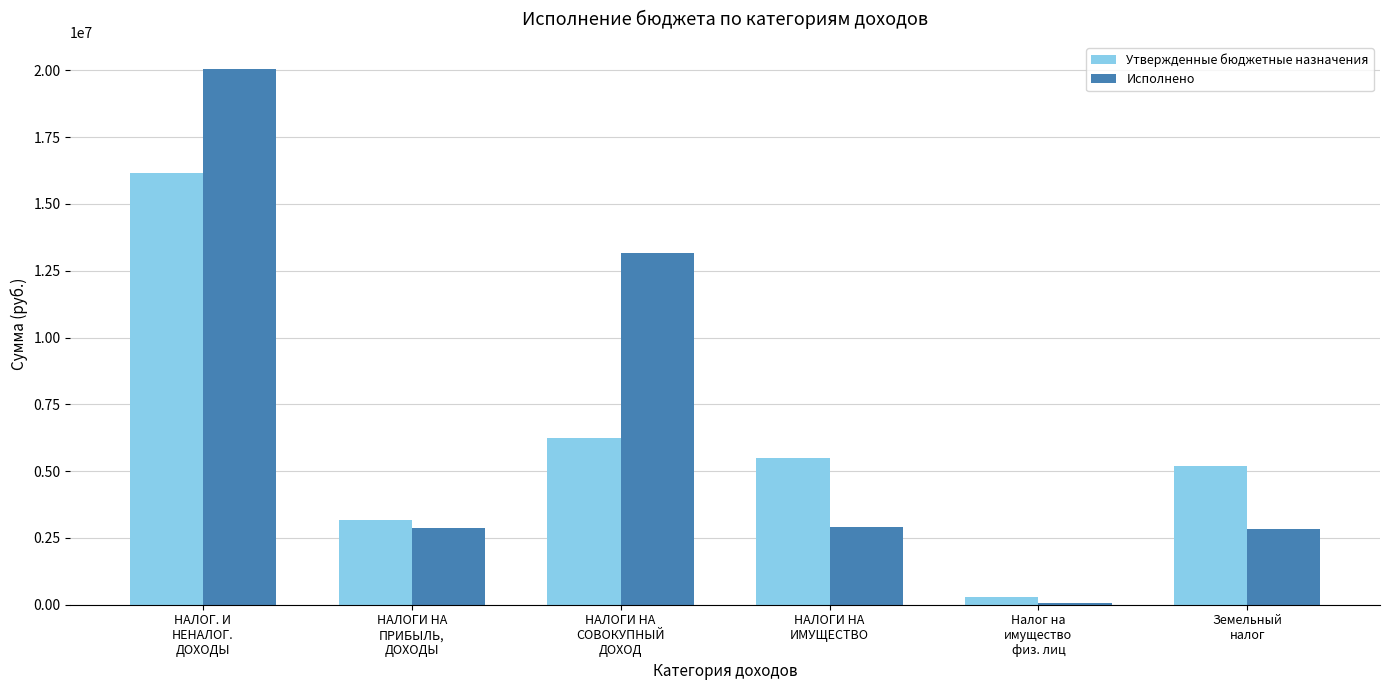

Which series has the largest range (max minus min)?

Исполнено